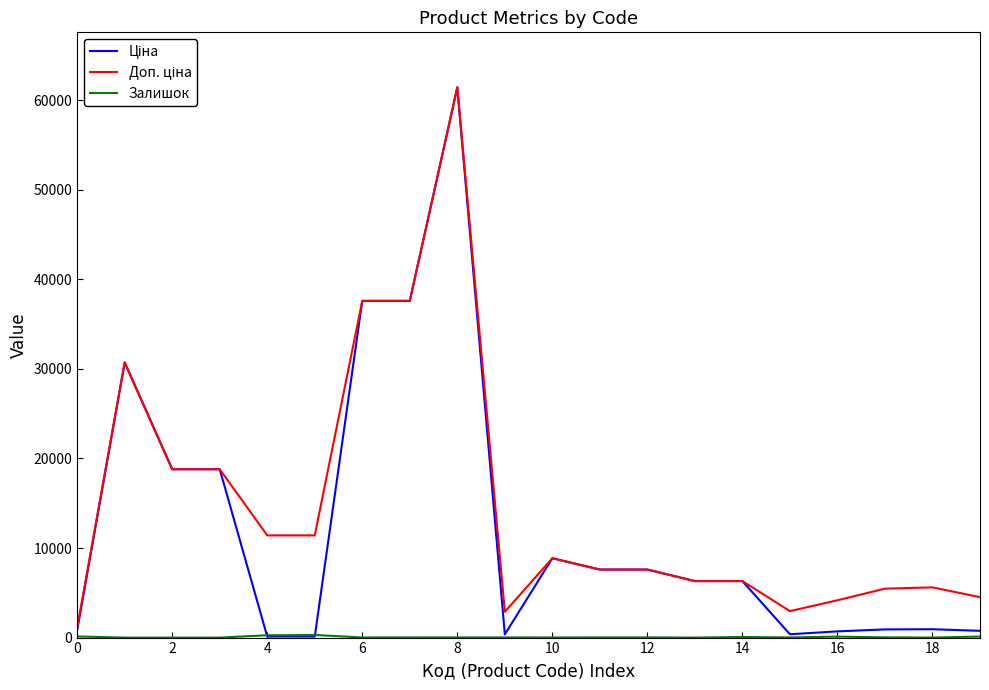

What is the maximum value shown in the chart?

61434.3